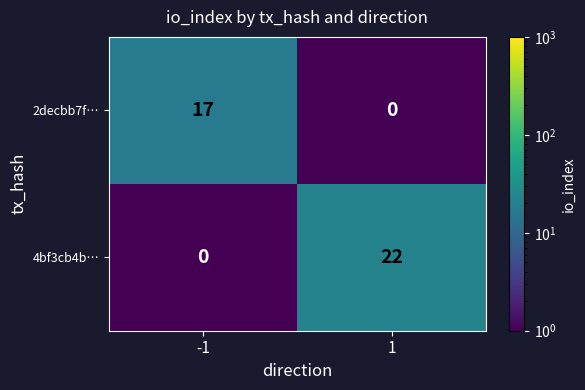

Reading left to right, list all the values displayed in this chart.

2decbb7f…: -1=17	1=0
4bf3cb4b…: -1=0	1=22